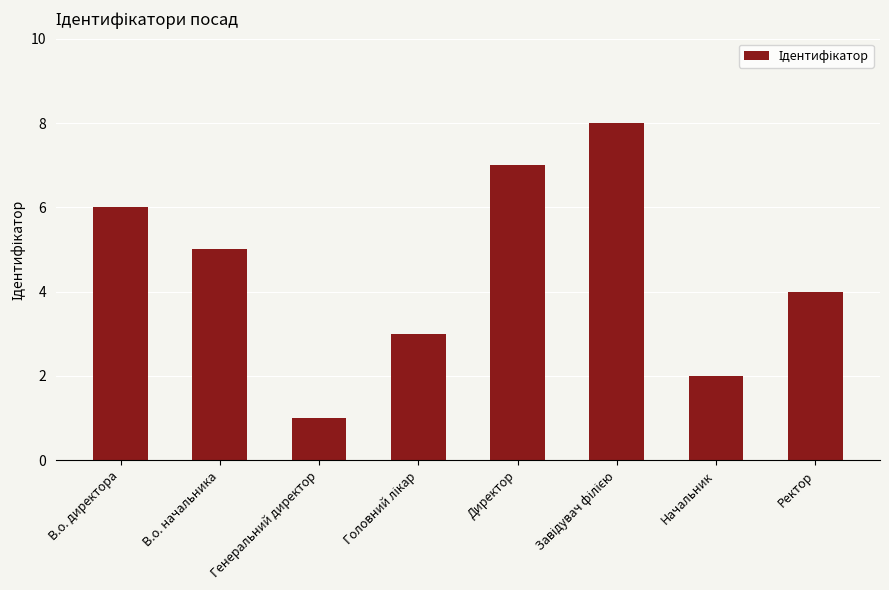

Does the chart contain stacked bars?

No